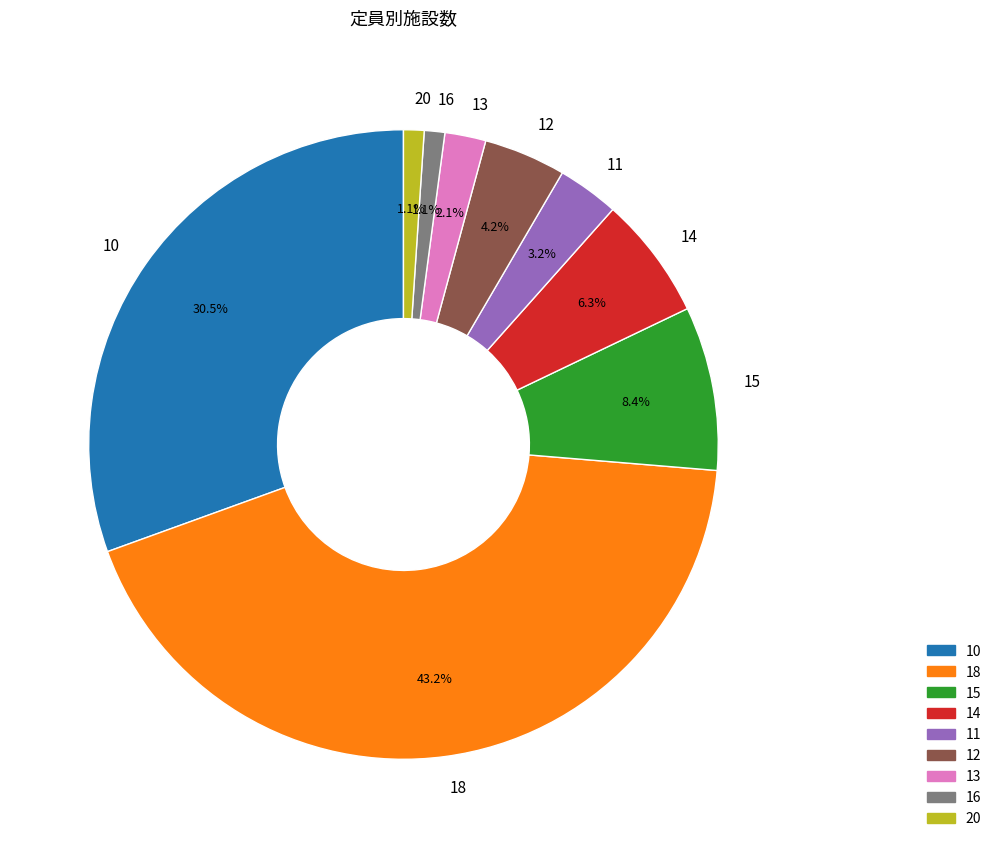

Does any single category account for the majority?

No